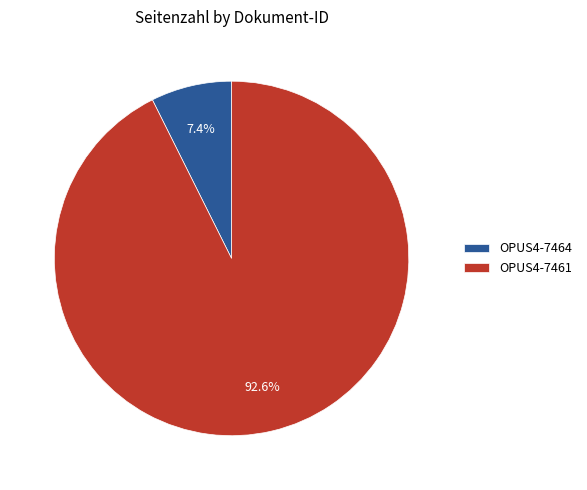

How many segments does this pie chart have?

2